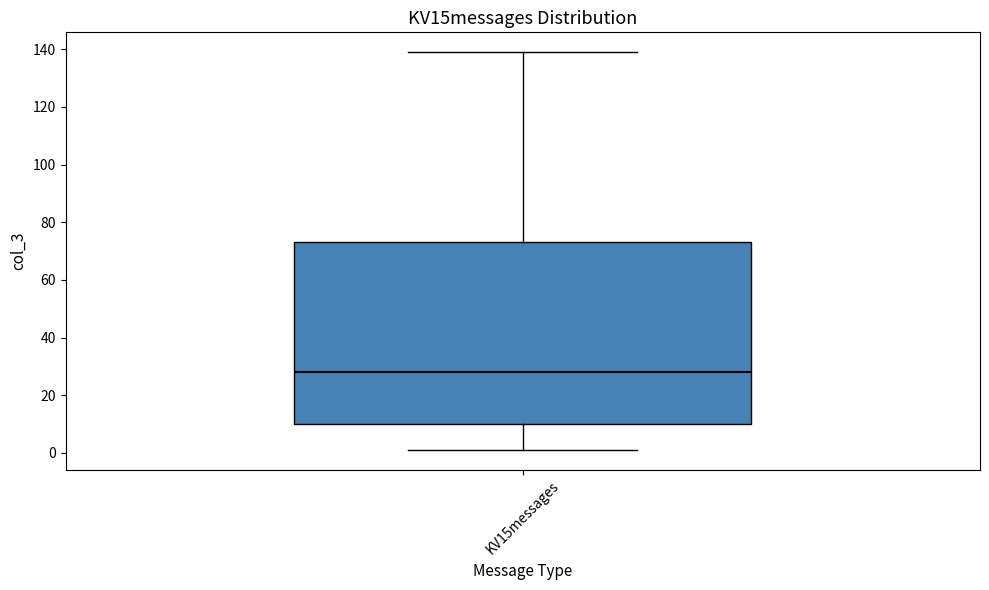

Read this box plot against the y-axis: the position of the median line, the range covered by the box, and the ends of both whiskers. The values are not printed on the chart, so give them approximately, as read against the axis.

median 28, box 10 to 74, whiskers 2 to 140